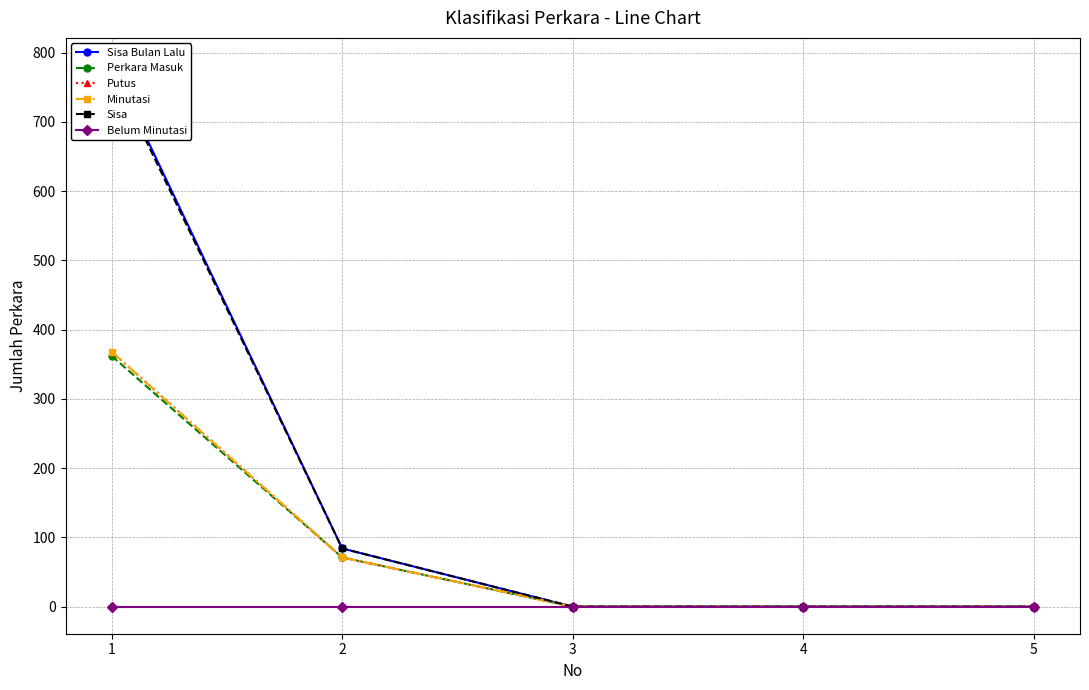

List the labels in order of Minutasi value, smallest first.

3, 4, 5, 2, 1